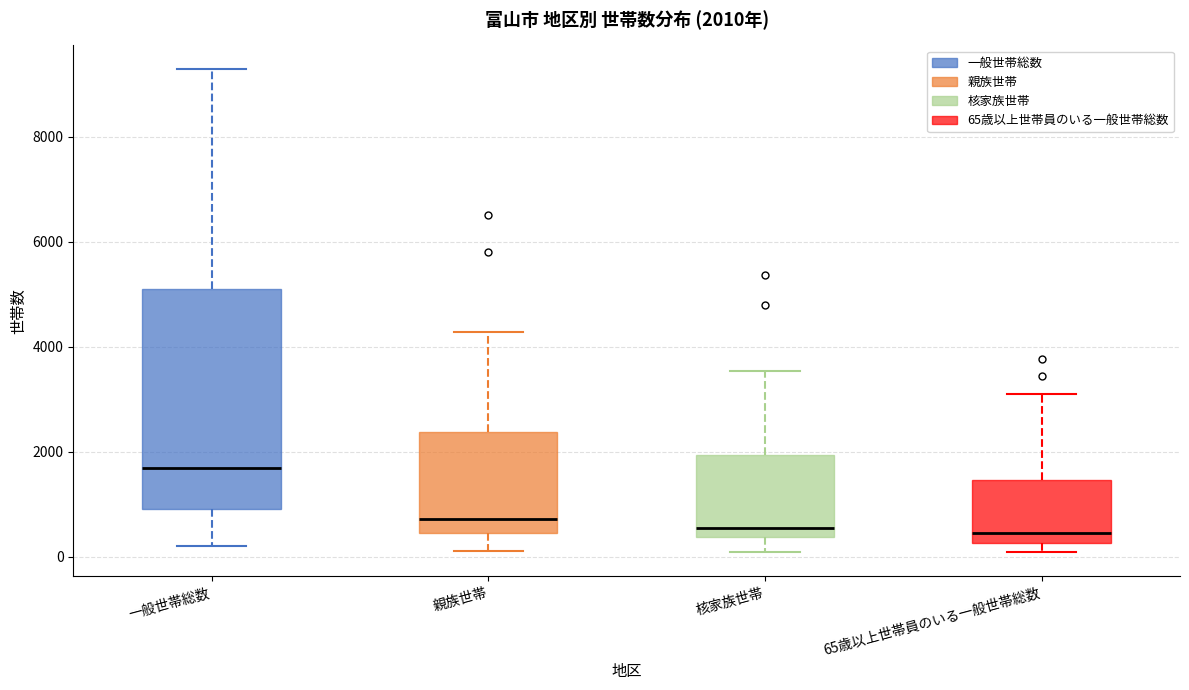

Comparing the boxes themselves (not the whiskers), which one is the tallest?

一般世帯総数